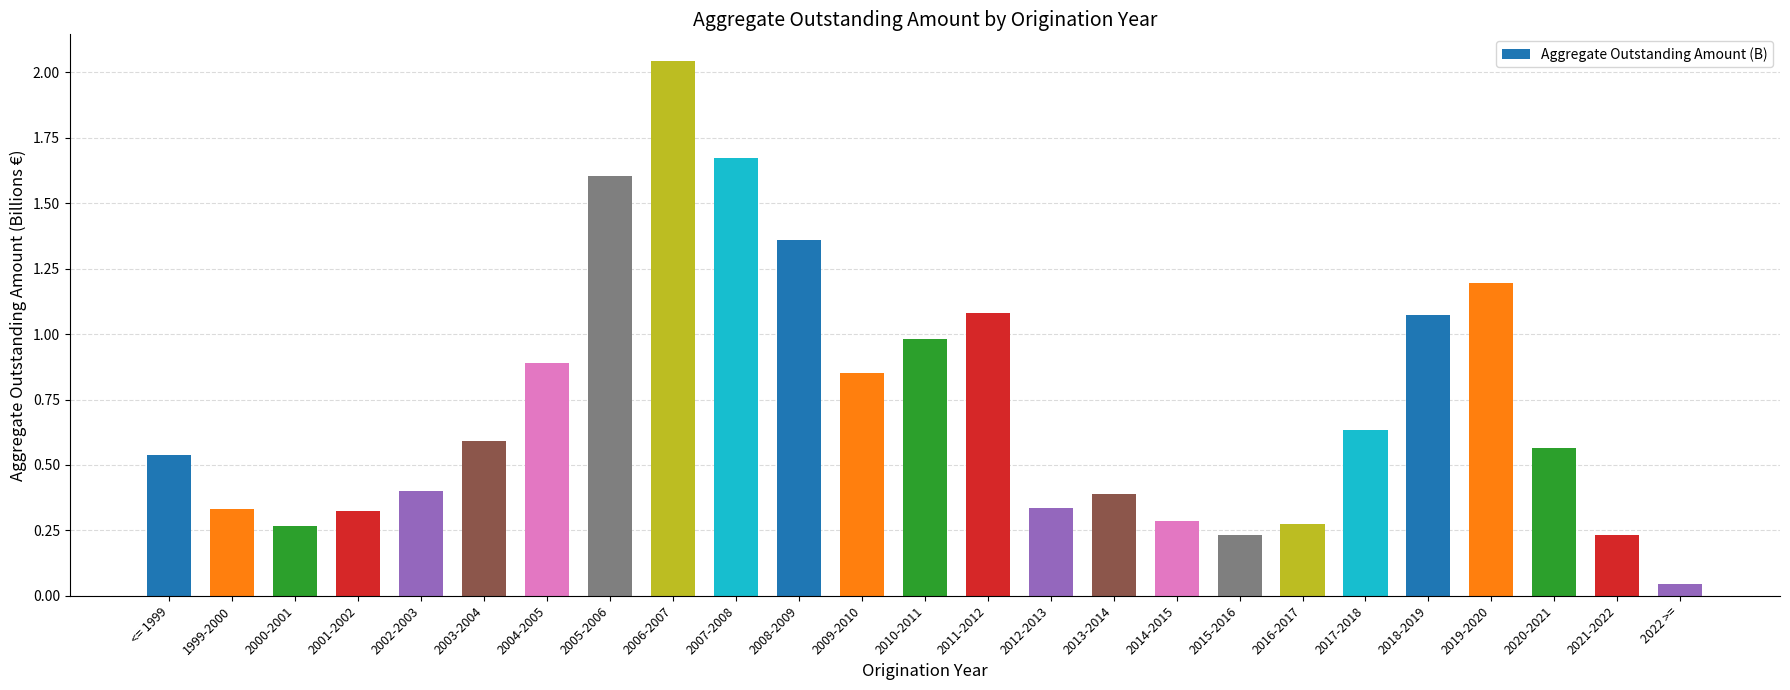

What is the label of the 5th bar from the right?

2018-2019